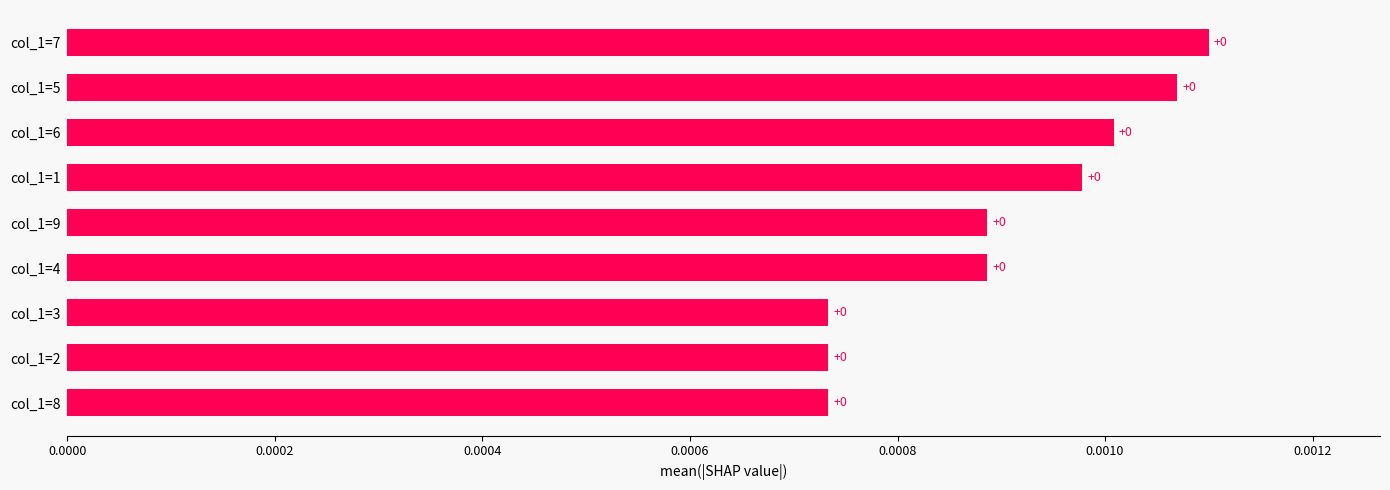

Is it true that the value at col_1=9 is 0.0?

True